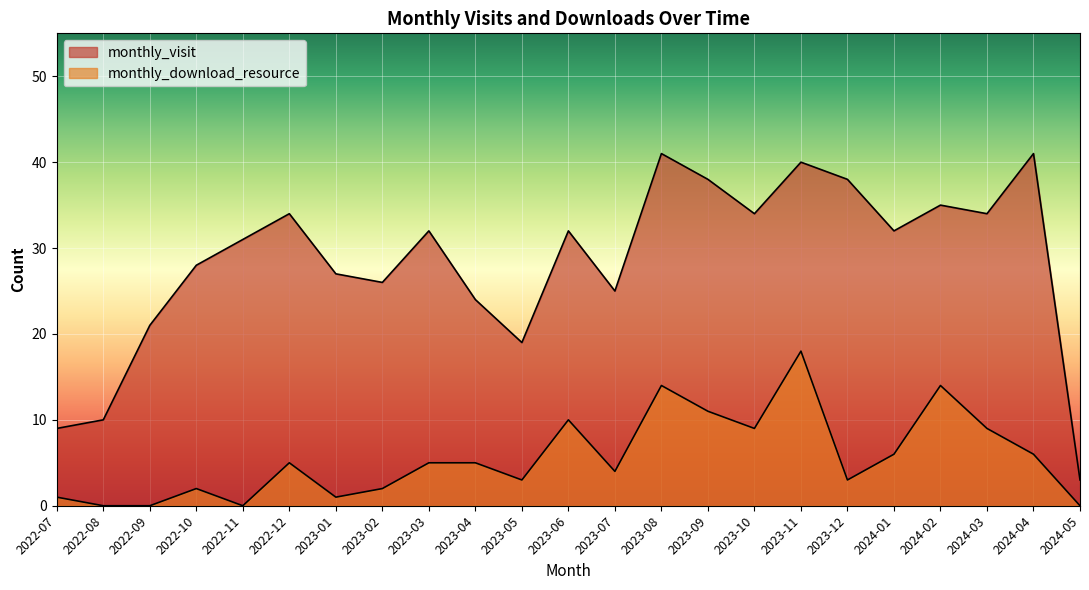

Reading right to left, what are all the values shown in this chart?

monthly_visit: 3	41	34	35	32	38	40	34	38	41	25	32	19	24	32	26	27	34	31	28	21	10	9
monthly_download_resource: 0	6	9	14	6	3	18	9	11	14	4	10	3	5	5	2	1	5	0	2	0	0	1